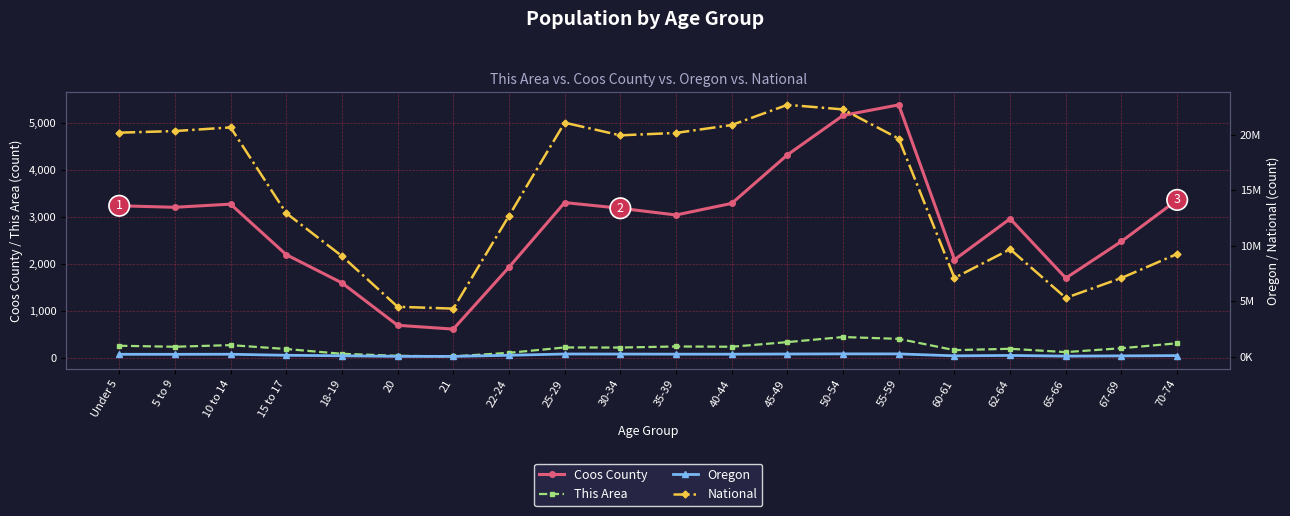

Where is the first local minimum for This Area?

5 to 9